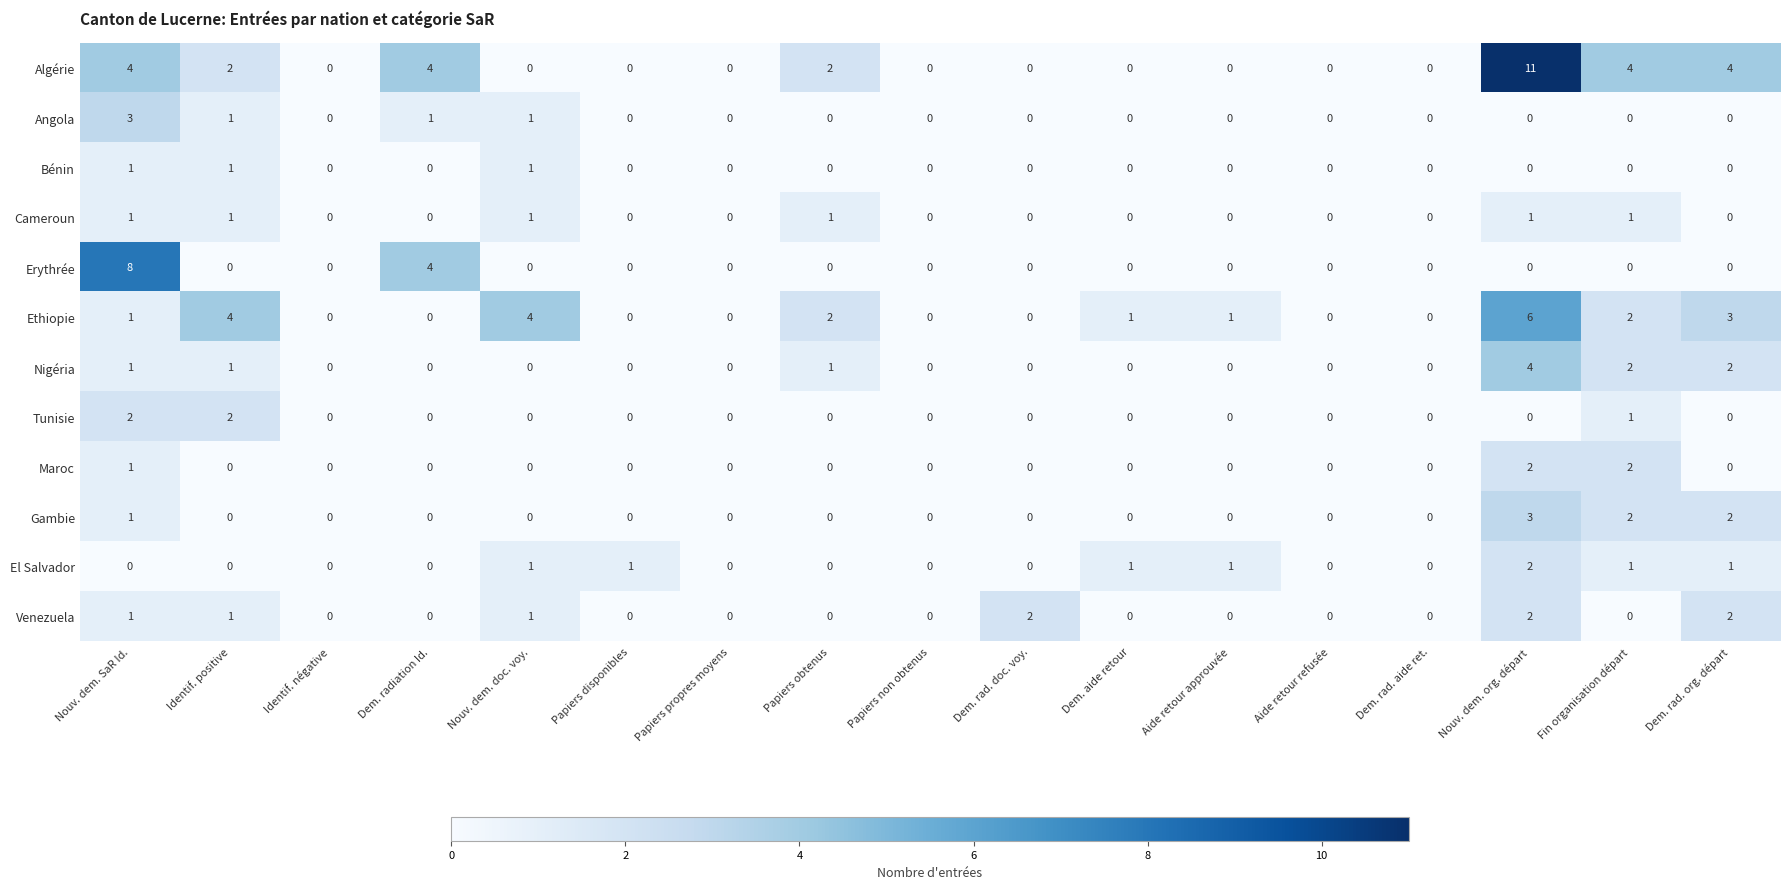

The value of Algérie at Dem. rad. doc. voy. is -4. True or false?

False